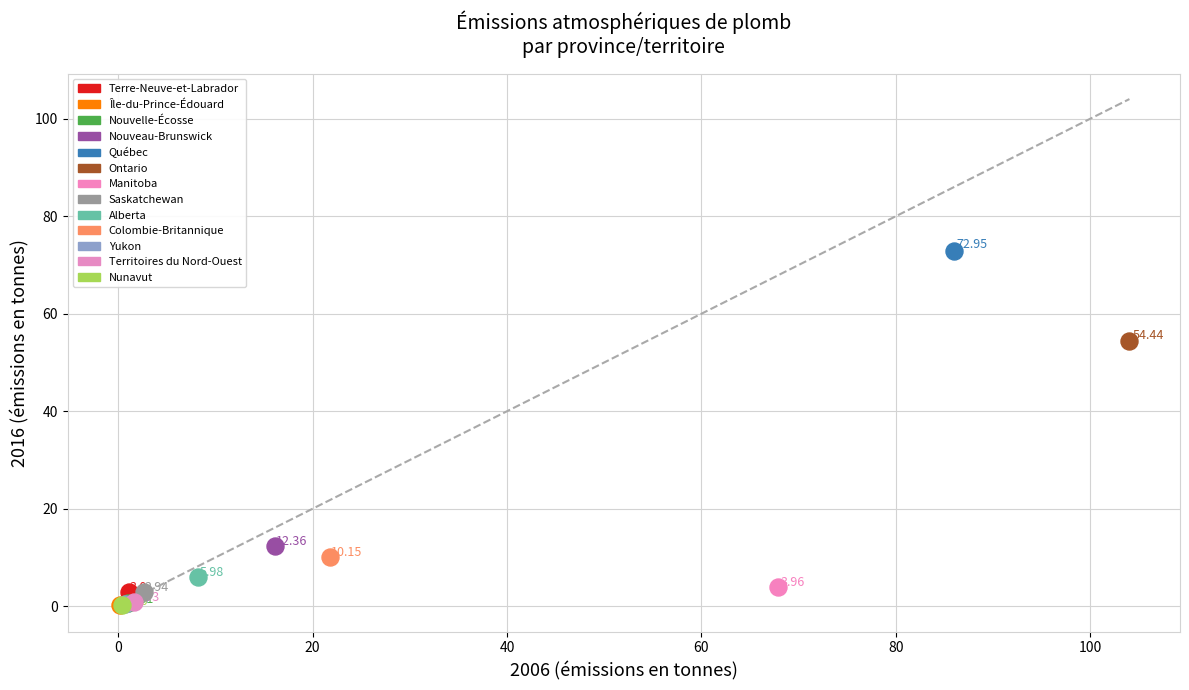

Which series reaches the minimum Y coordinate?

Île-du-Prince-Édouard